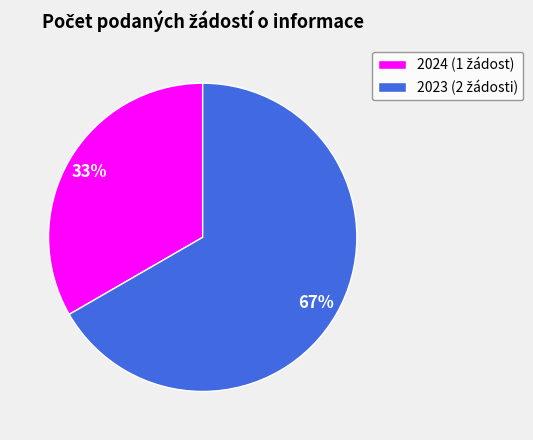

To the nearest percent, what is the average slice percentage?

50%